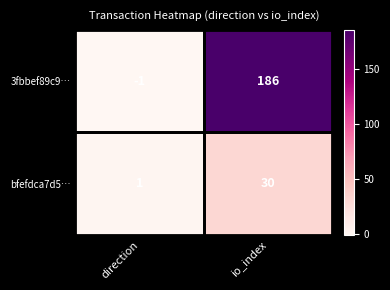

Which series has the widest spread of values?

3fbbef89c9…